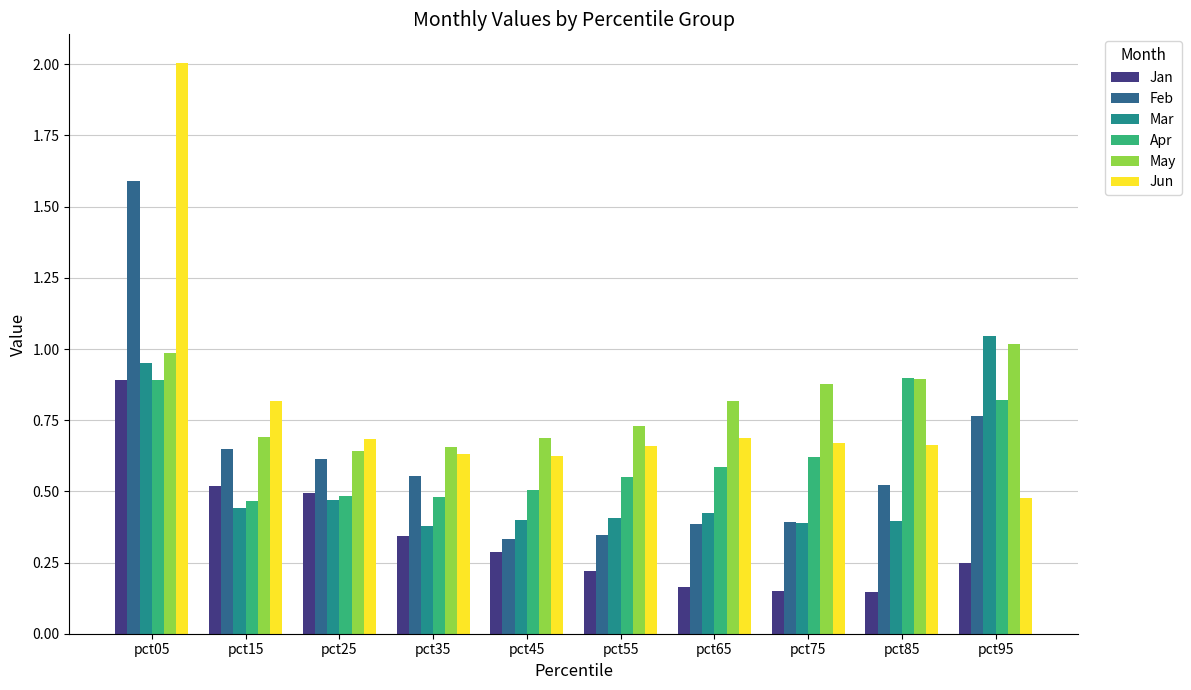

Is it true that Feb equals 1.6 at pct05?

True